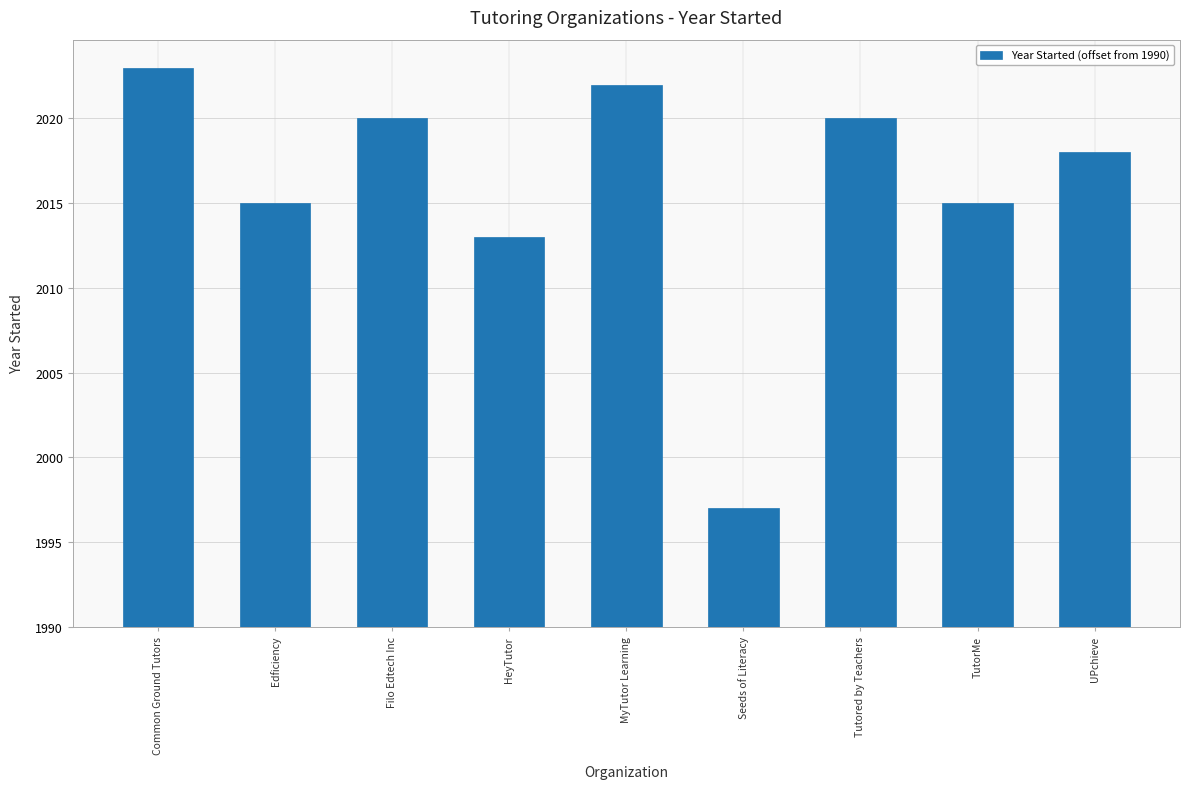

At which label does the data first exceed 28?

Common Ground Tutors